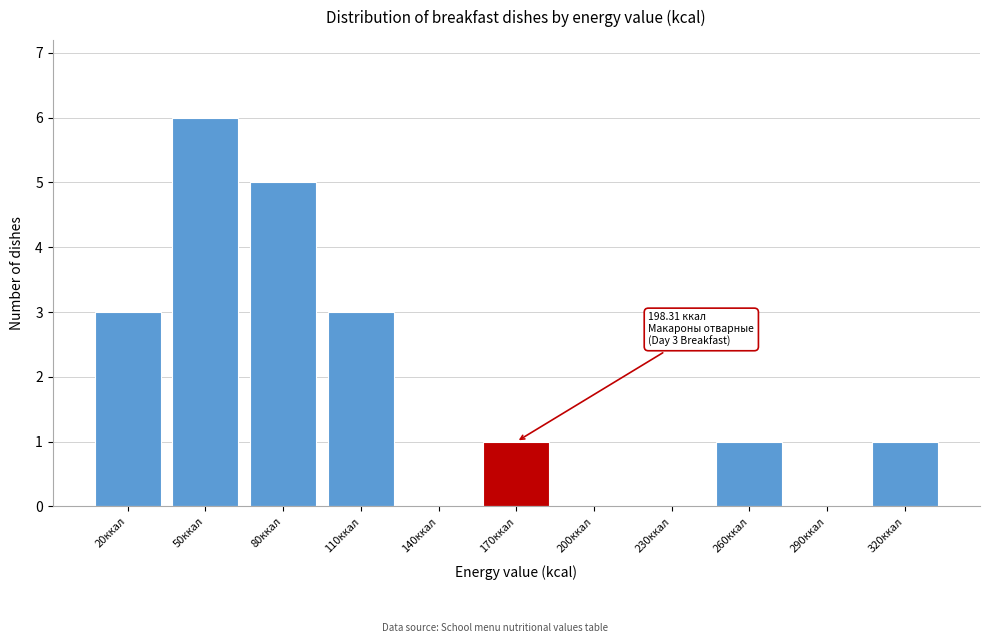

Reading left to right, what are all the values shown in this chart?

20ккал=3	50ккал=6	80ккал=5	110ккал=3	140ккал=0	170ккал=1	200ккал=0	230ккал=0	260ккал=1	290ккал=0	320ккал=1